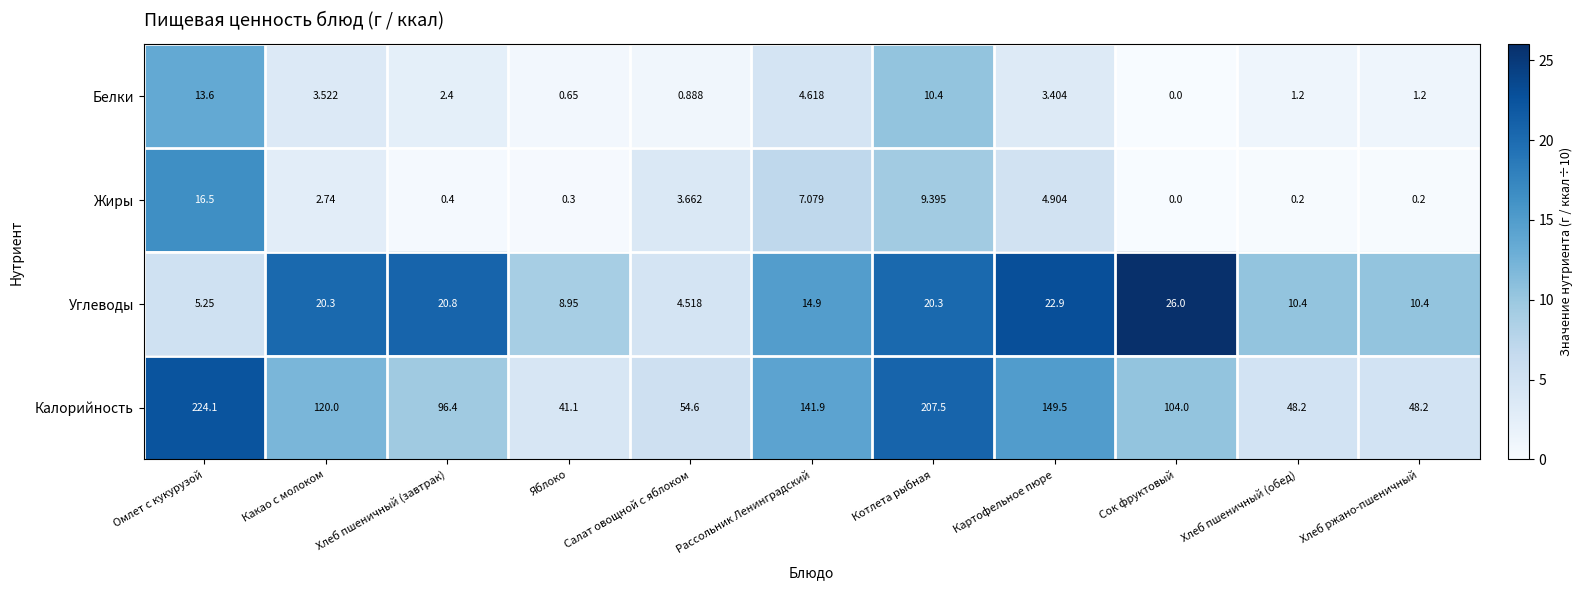

Which series changed the most between Салат овощной с яблоком and Рассольник Ленинградский?

Калорийность